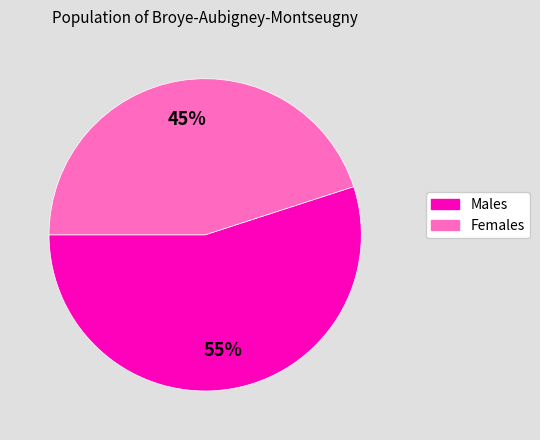

Is there a majority slice in this chart?

Yes